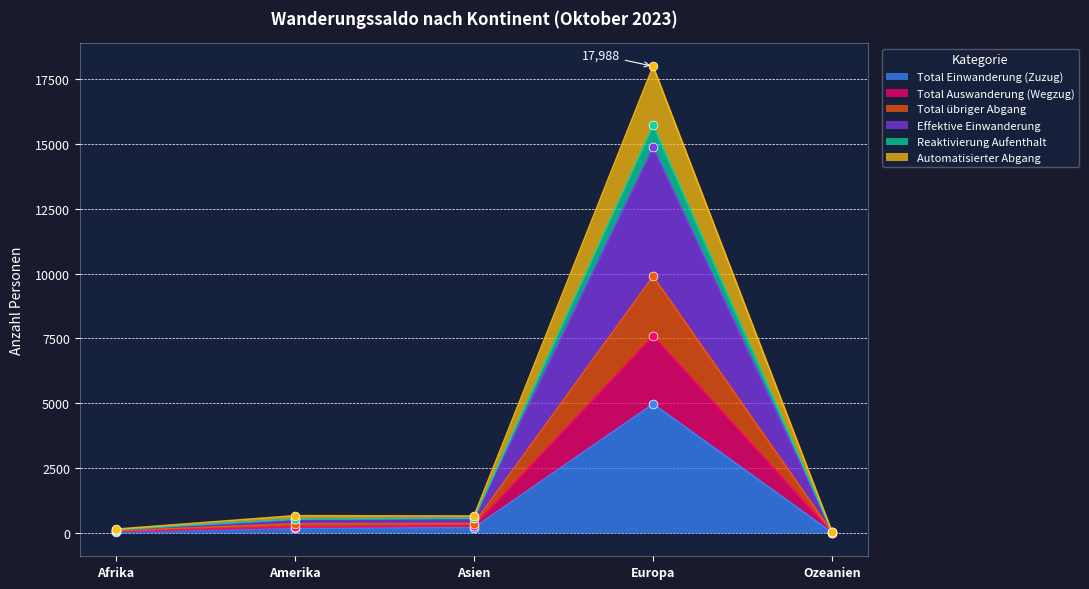

Is it true that Total Einwanderung (Zuzug) equals 1842 at Europa?

False